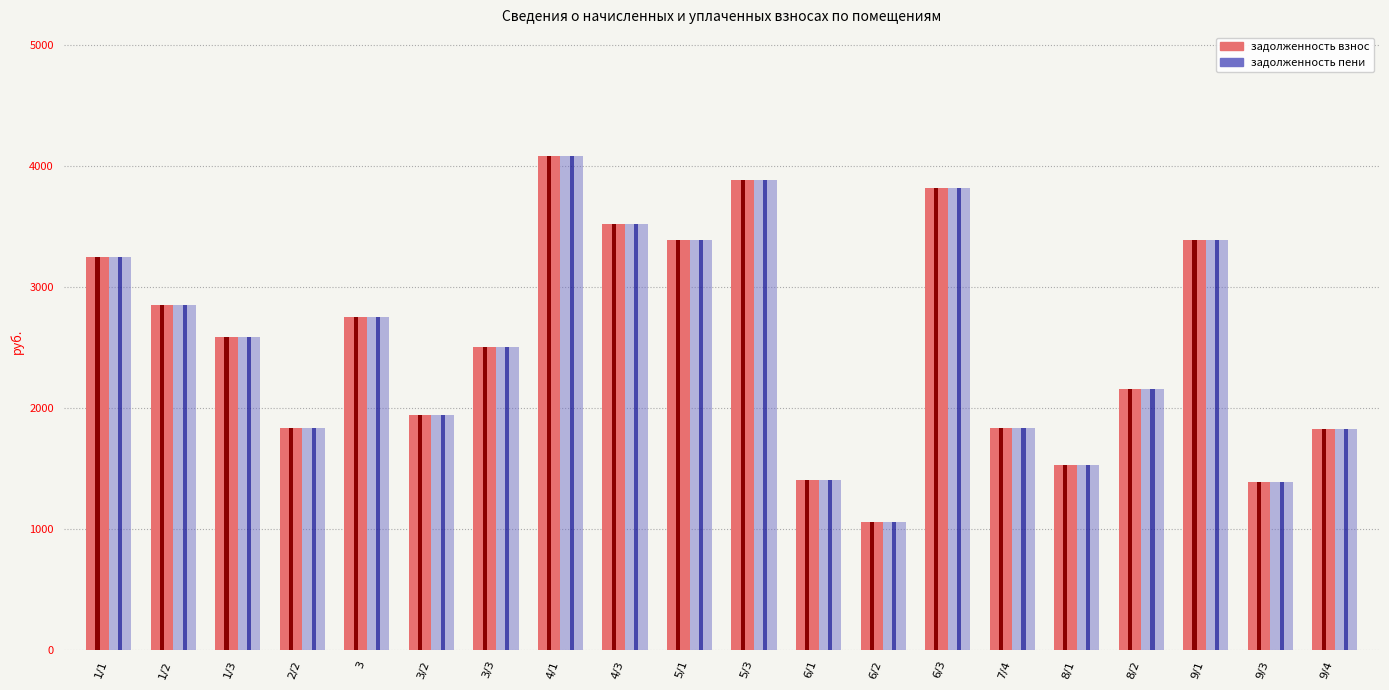

How many groups of bars are there?

20